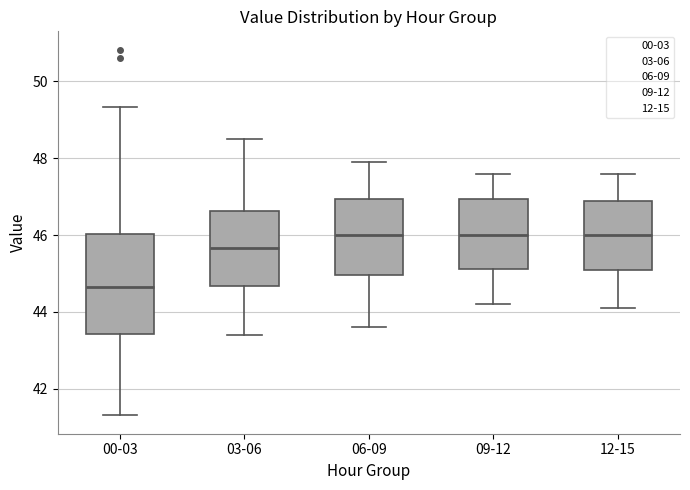

Comparing the boxes themselves (not the whiskers), which one is the tallest?

00-03